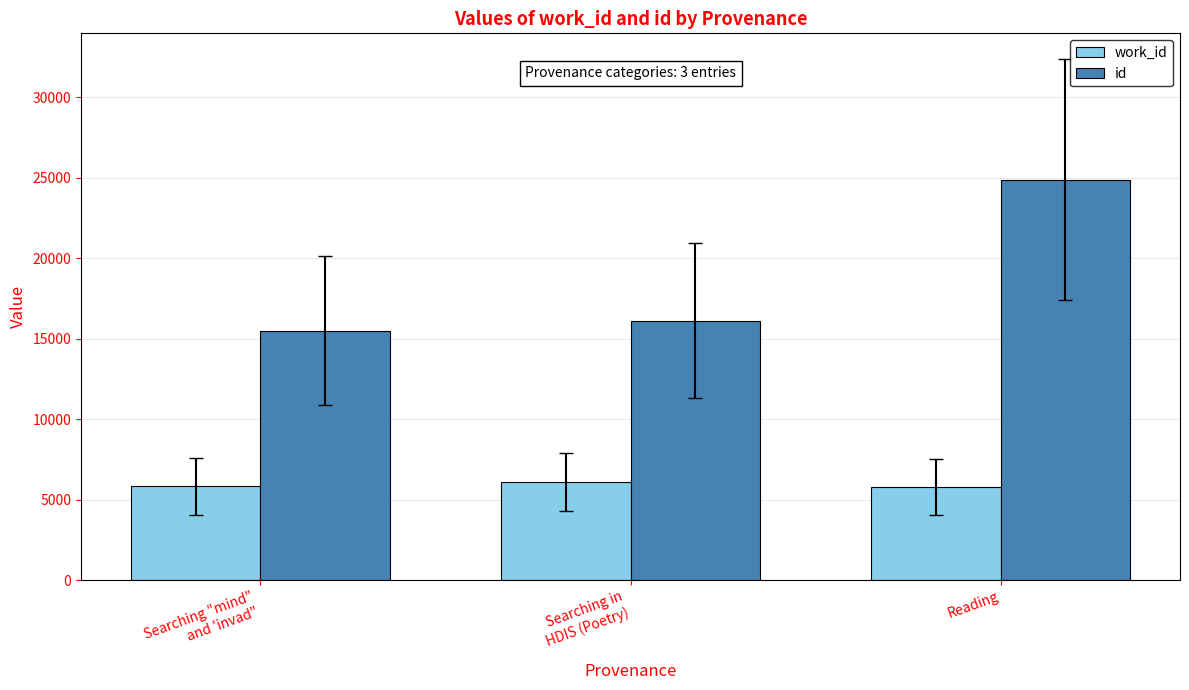

What is the sum of all work_id values?

17664